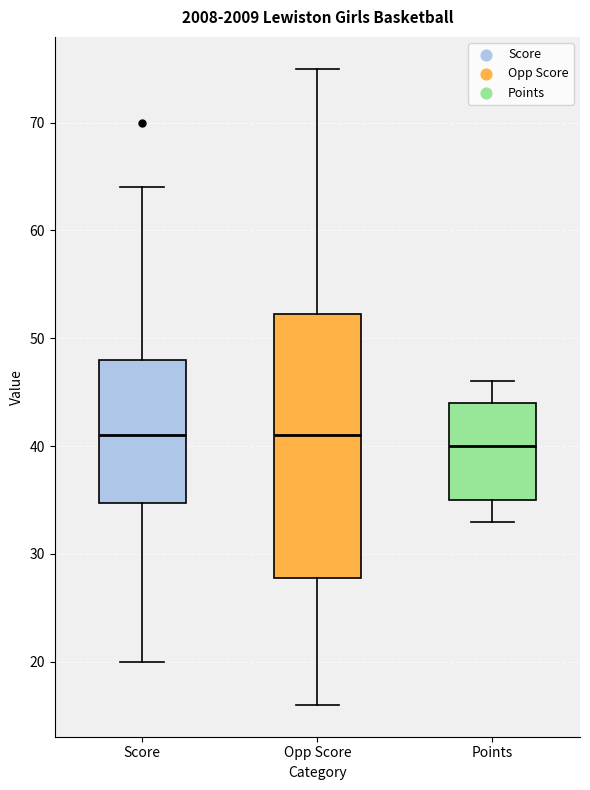

Reading left to right, transcribe this box plot: for each box, give where its median line is, the range the box spans, and where its two whiskers end, as read against the y-axis. The values are not printed on the chart, so give them approximately, as read against the axis.

Score: median 41, box 35 to 48, whiskers 20 to 64
Opp Score: median 41, box 28 to 52, whiskers 16 to 75
Points: median 40, box 35 to 44, whiskers 33 to 46